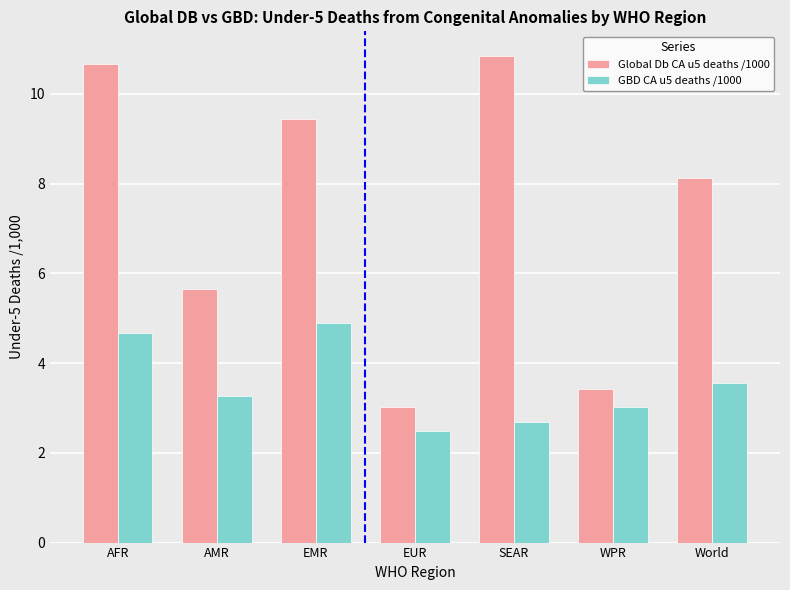

What is the total value across all series at WPR?

6.4